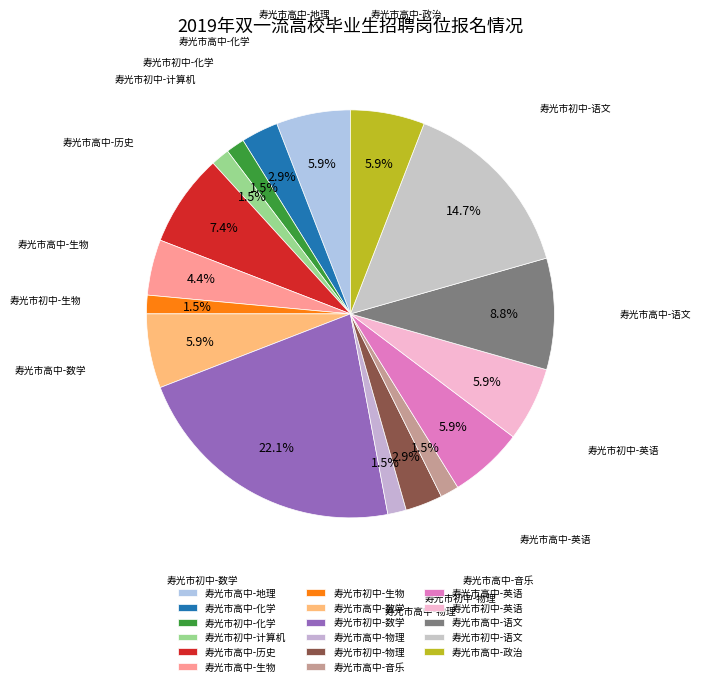

What is the ratio of the value at 寿光市高中-地理 to the value at 寿光市初中-数学?

0.3